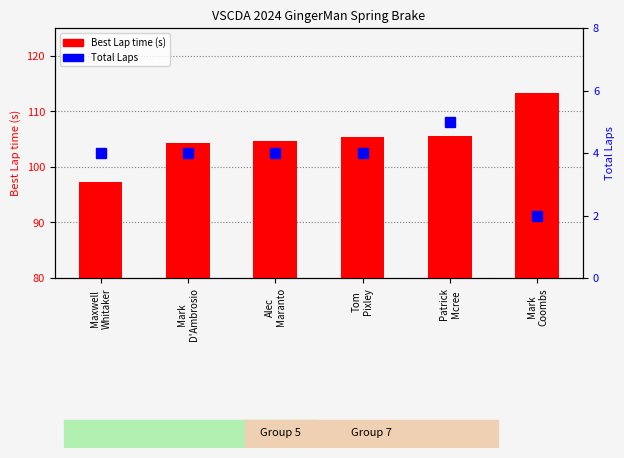

Read the Total Laps value at Alec
Maranto.

4.0